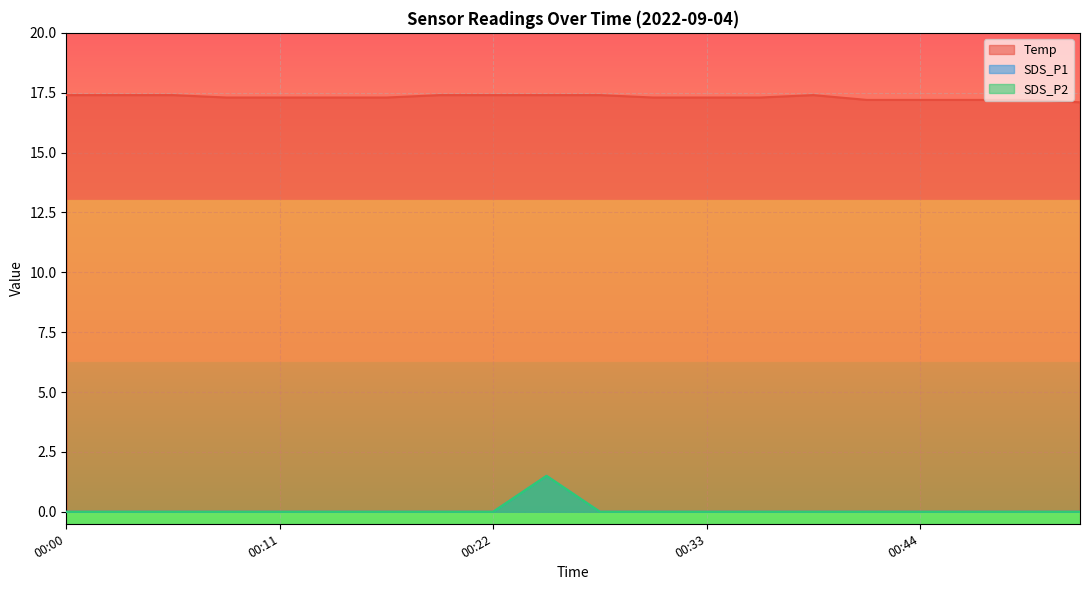

What is the maximum value for Temp?

17.4